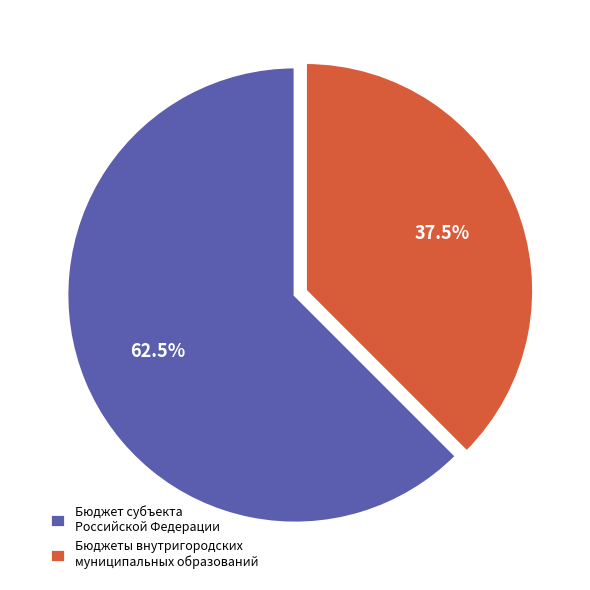

Approximately how many times larger is the value at Бюджеты внутригородских муниципальных образований compared to Бюджет субъекта Российской Федерации?

0.6